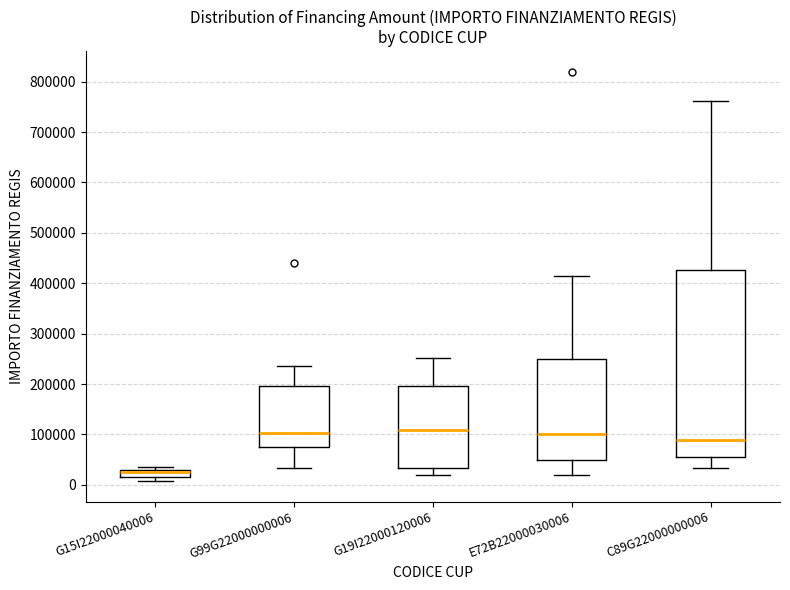

Where does the upper whisker of the box for E72B22000030006 end on the y-axis? The values are not printed on the chart, so give them approximately, as read against the axis.

420000